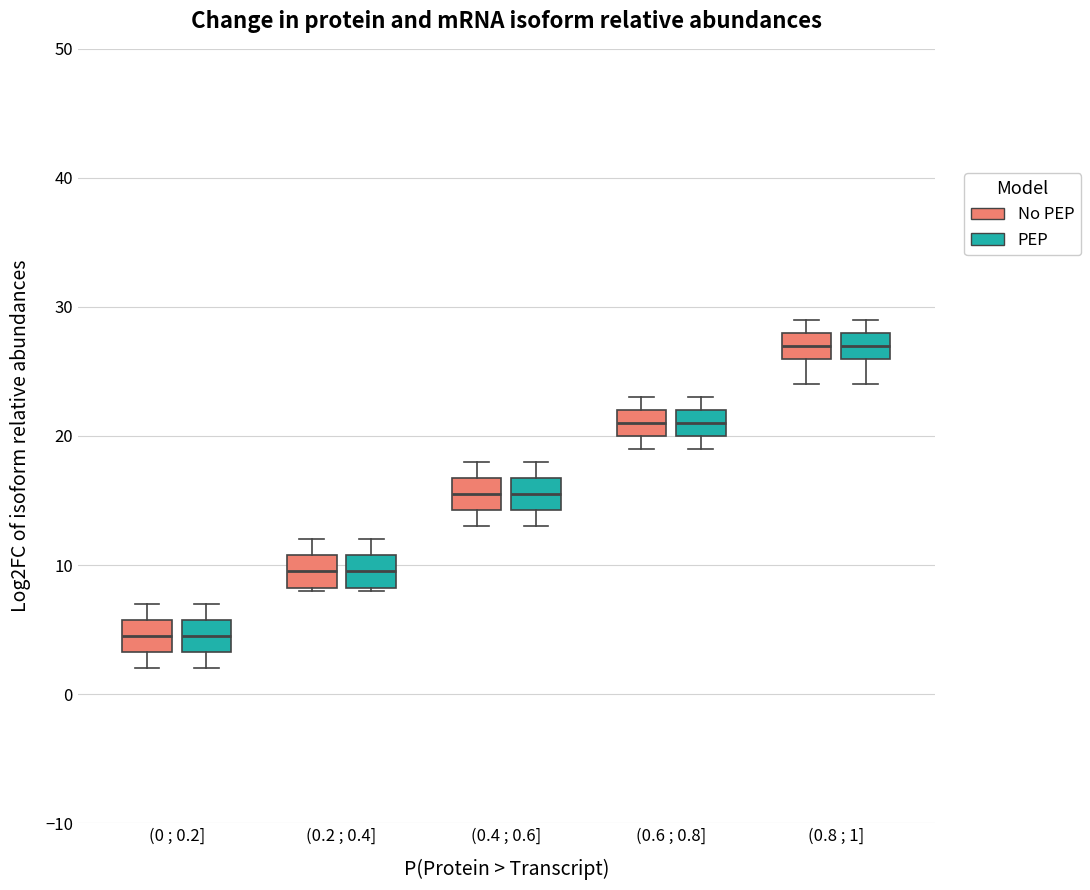

Reading left to right, transcribe this box plot: for each box, give where its median line is, the range the box spans, and where its two whiskers end, as read against the y-axis. The values are not printed on the chart, so give them approximately, as read against the axis.

(0 ; 0.2] (No PEP): median 5, box 3 to 6, whiskers 2 to 7
(0 ; 0.2] (PEP): median 5, box 3 to 6, whiskers 2 to 7
(0.2 ; 0.4] (No PEP): median 10, box 8 to 11, whiskers 8 to 12
(0.2 ; 0.4] (PEP): median 10, box 8 to 11, whiskers 8 to 12
(0.4 ; 0.6] (No PEP): median 16, box 14 to 17, whiskers 13 to 18
(0.4 ; 0.6] (PEP): median 16, box 14 to 17, whiskers 13 to 18
(0.6 ; 0.8] (No PEP): median 21, box 20 to 22, whiskers 19 to 23
(0.6 ; 0.8] (PEP): median 21, box 20 to 22, whiskers 19 to 23
(0.8 ; 1] (No PEP): median 27, box 26 to 28, whiskers 24 to 29
(0.8 ; 1] (PEP): median 27, box 26 to 28, whiskers 24 to 29